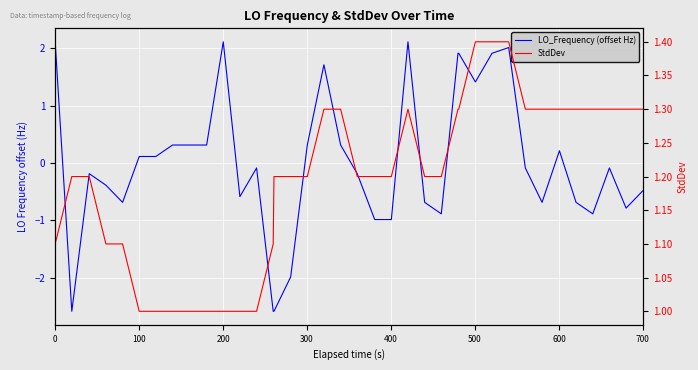

Which series has the largest total across all categories?

StdDev